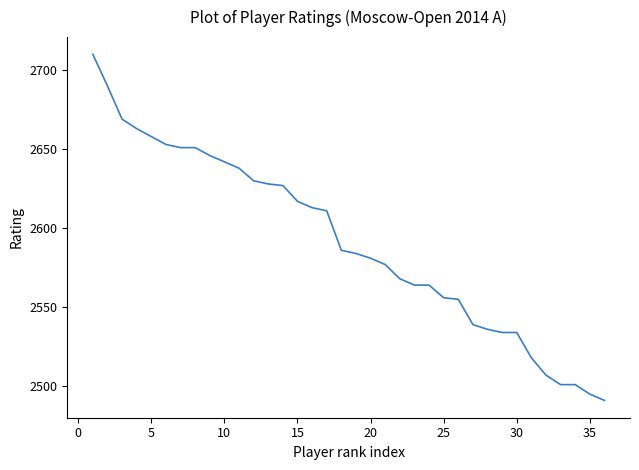

What is the difference between the maximum and minimum values?

219